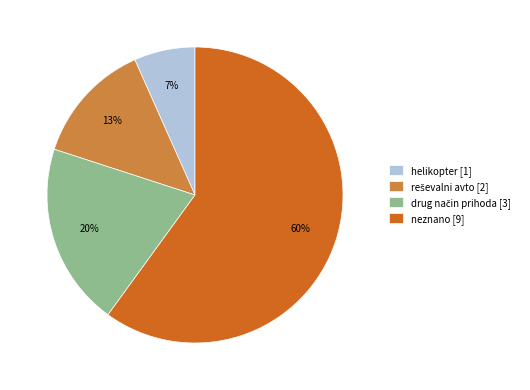

To the nearest percent, what portion does helikopter represent?

7%